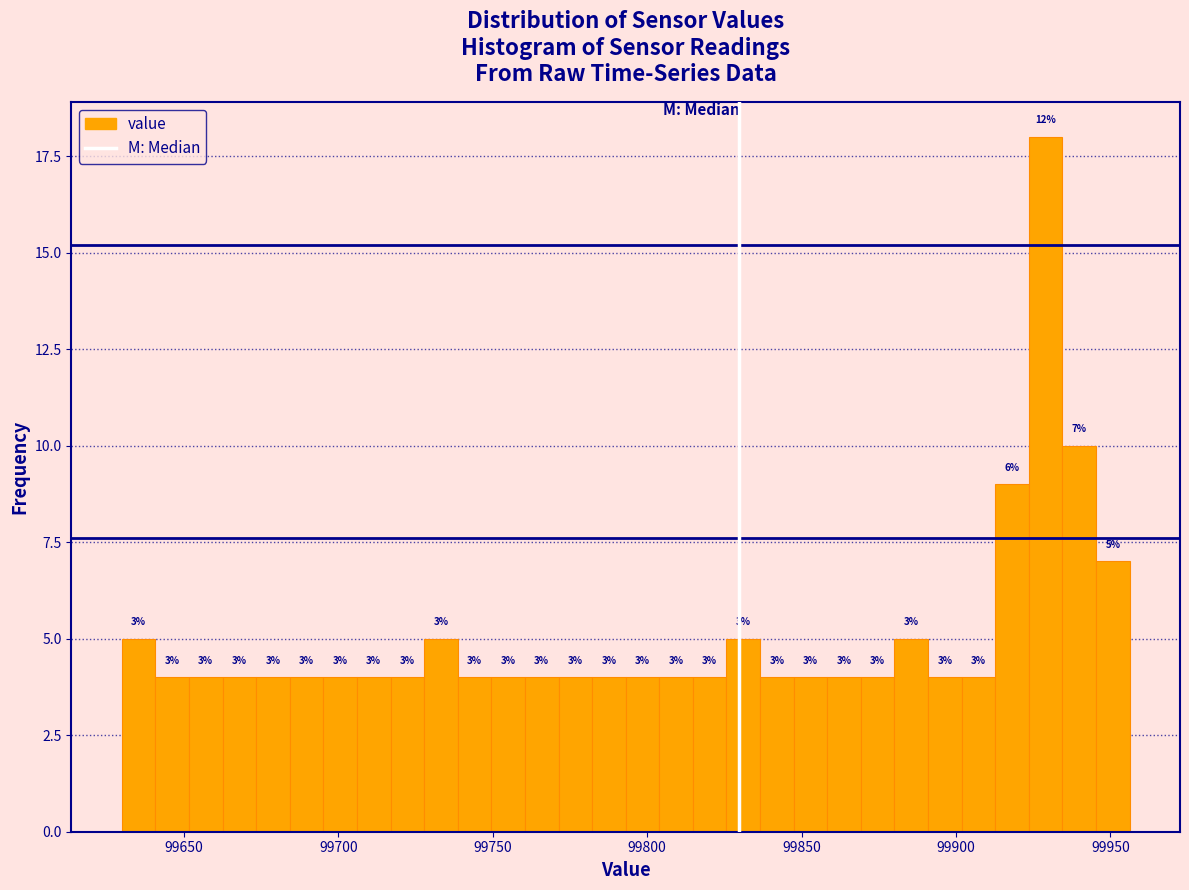

Read against the x-axis, roughly where is the centre of the tallest bar?

99930